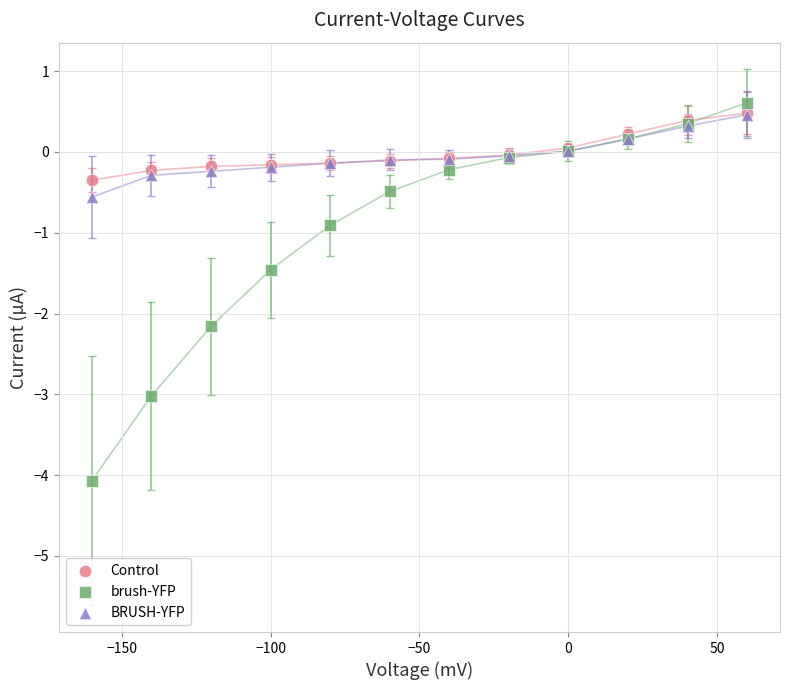

Across all series, what Y value is closest to -1?

-0.9